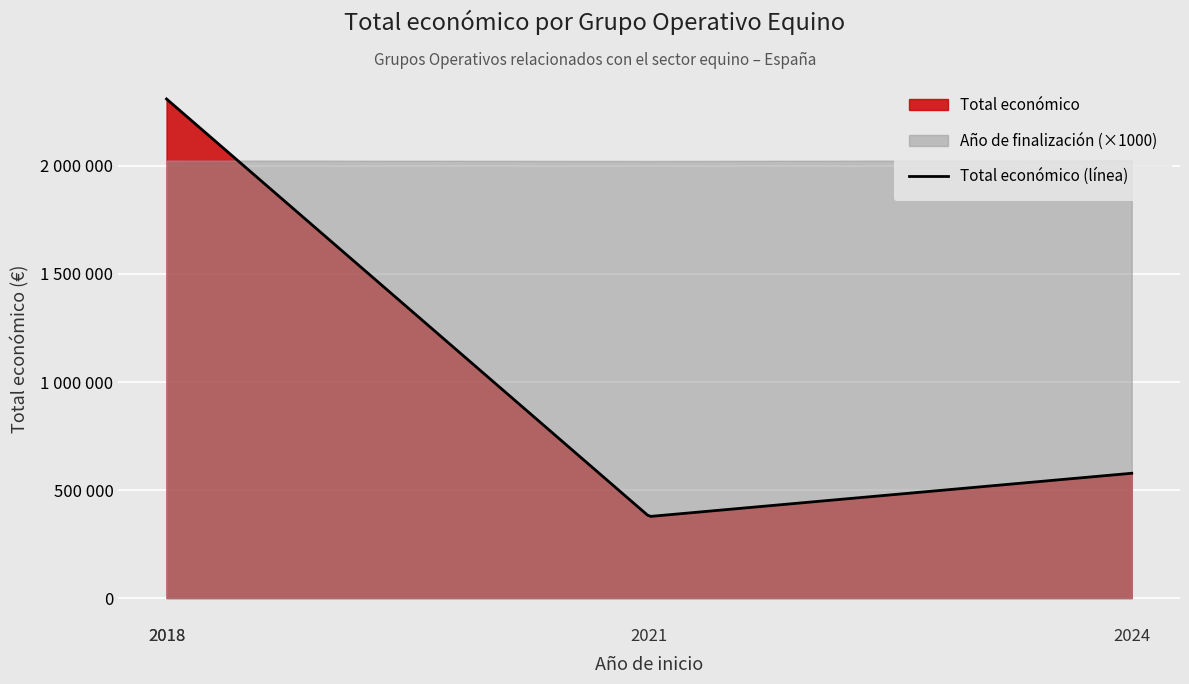

Does the chart display data point markers on the line(s)?

No